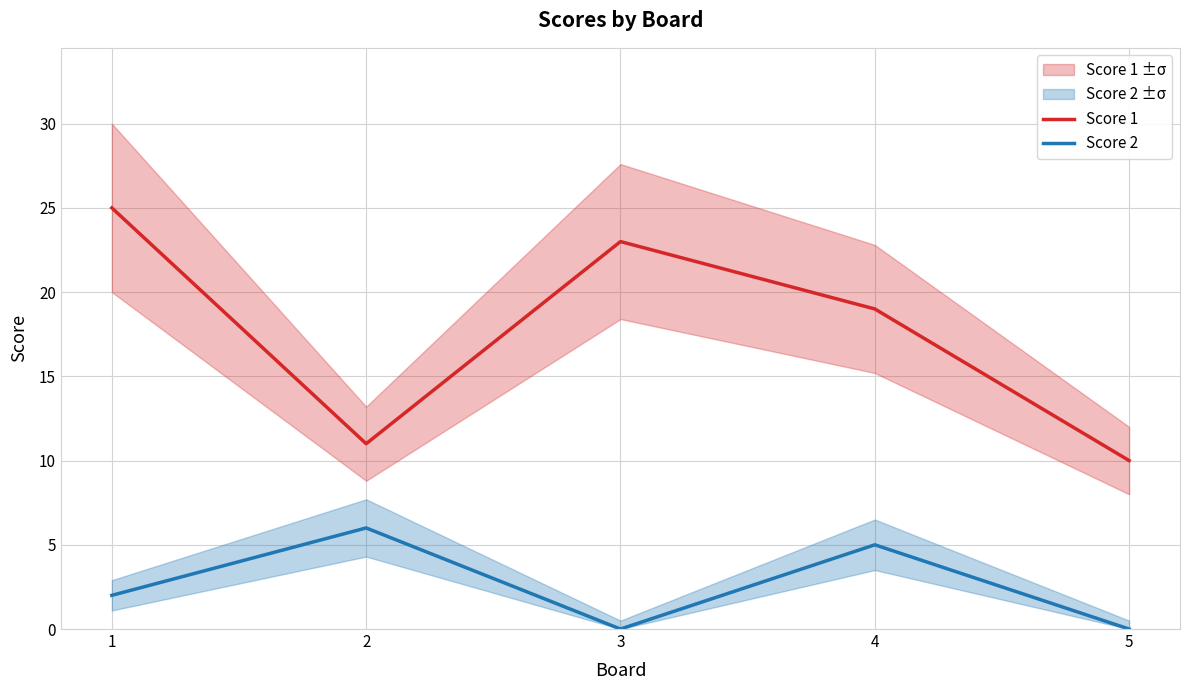

Which series changed the most between 2 and 3?

Score 1